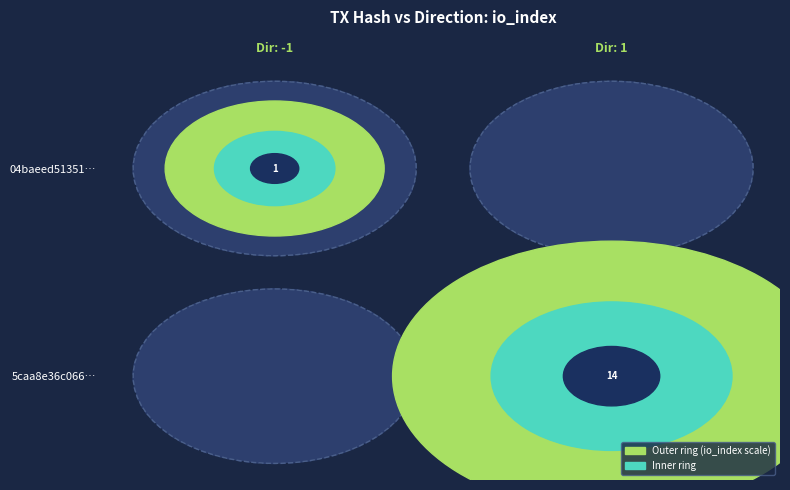

Rank the series by their maximum value, from highest to lowest.

5caa8e36c0661e256dd3489e9355f6f3a72fb4d, 04baeed513518dfa4da92e26e4ec9be3ebbddf8